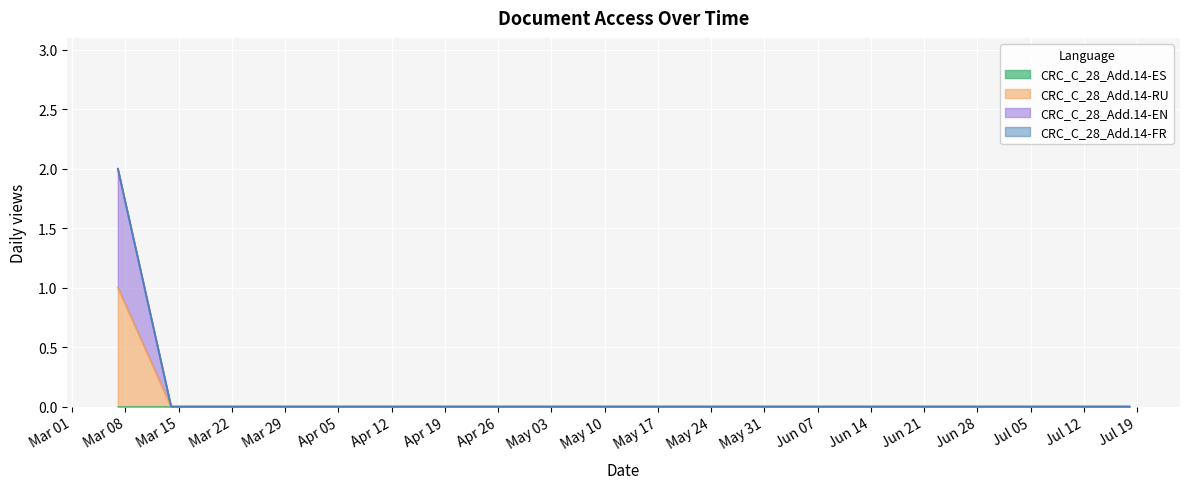

Does the chart display data point markers on the line(s)?

No